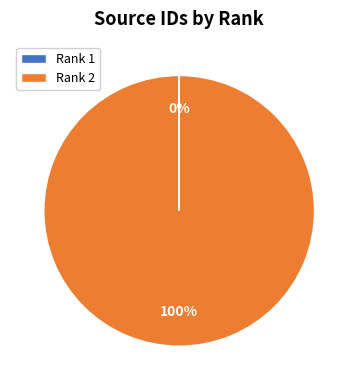

Which slice is the largest?

Rank 2